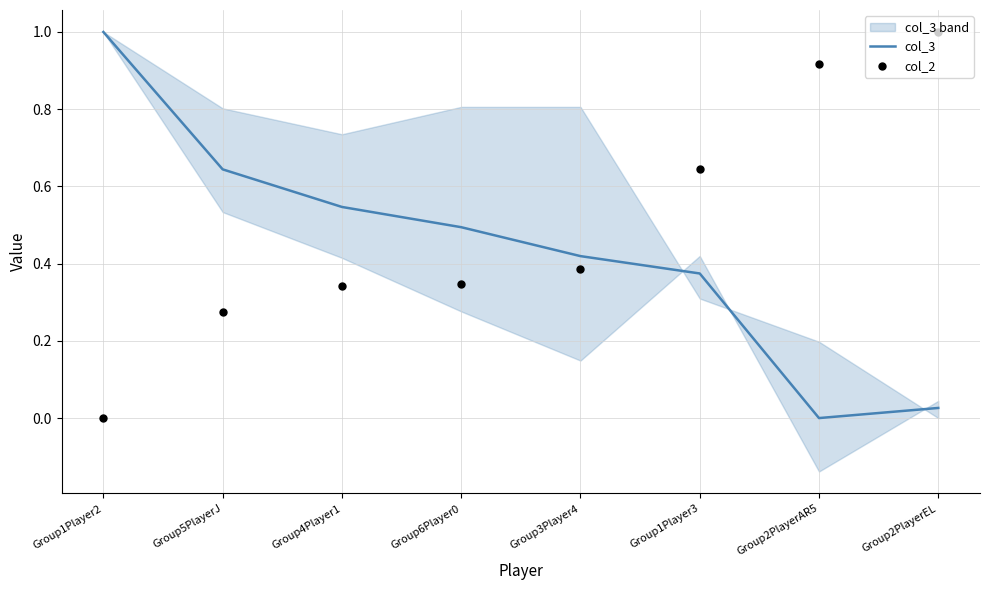

Which series reaches the maximum Y coordinate?

col_3